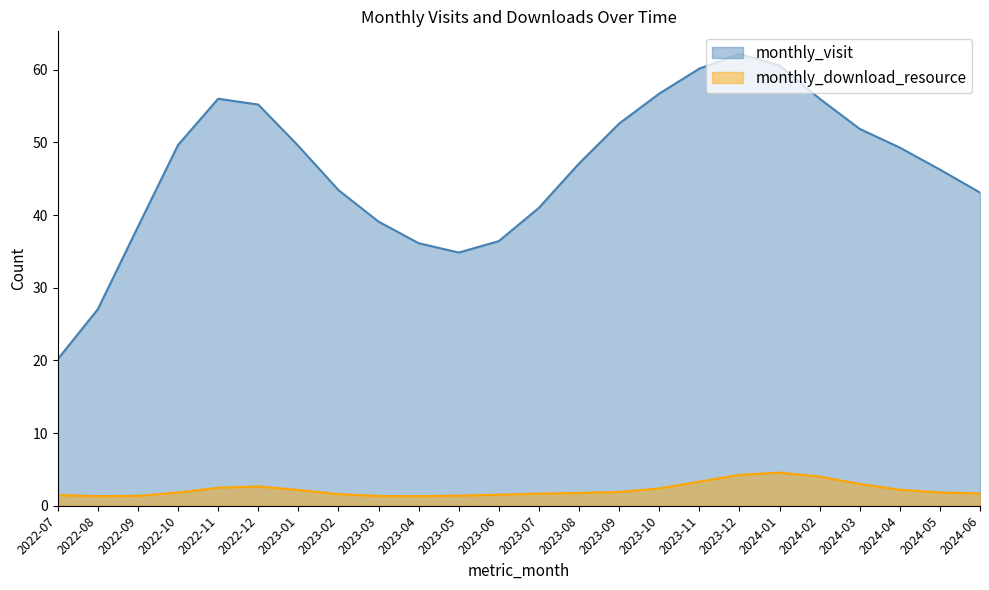

True or false: monthly_download_resource and monthly_visit intersect in this chart.

False